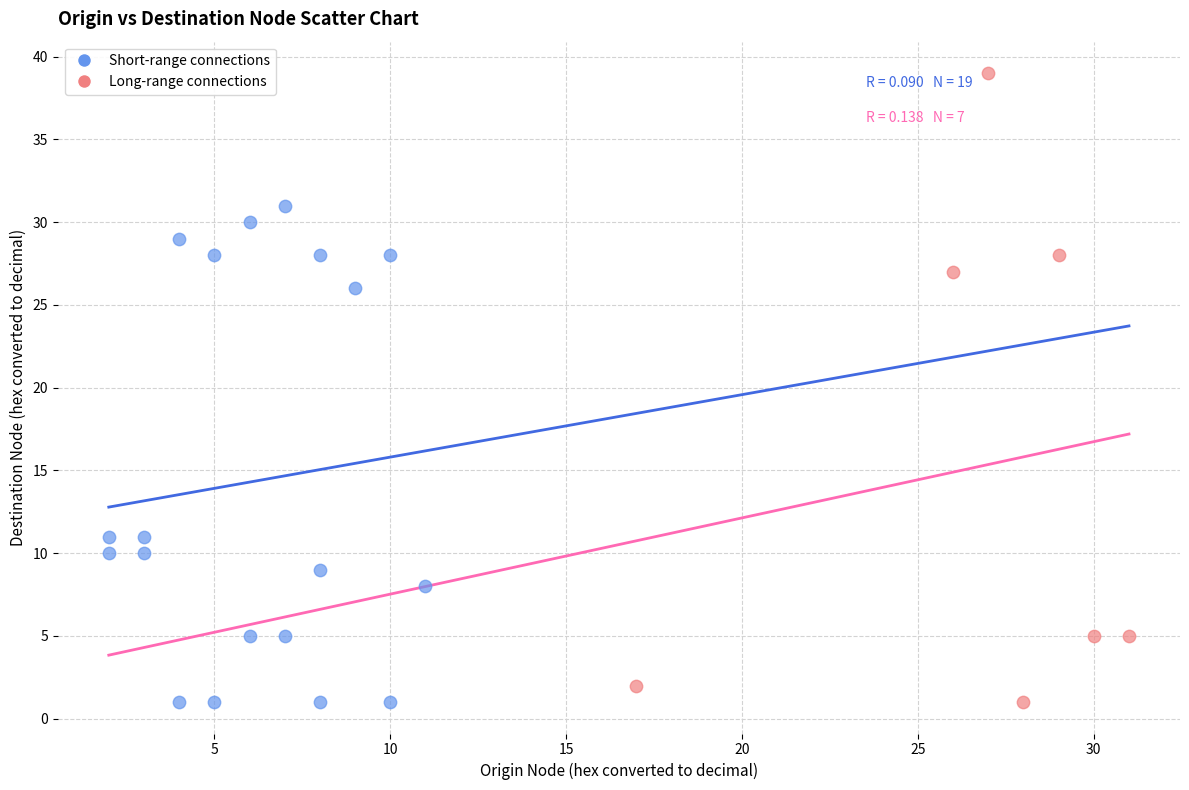

Which series has the largest Y range (max minus min)?

Long-range connections